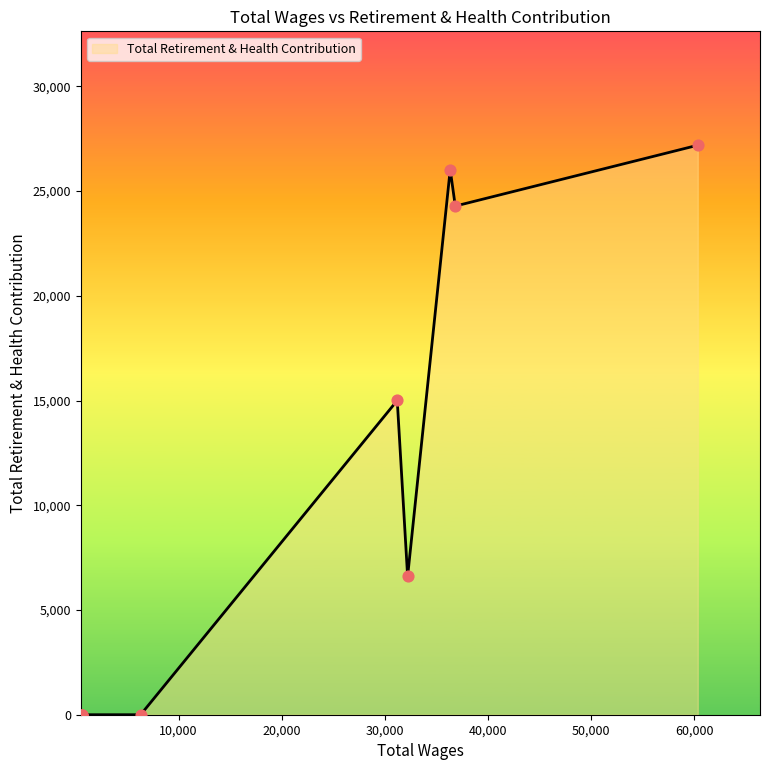

What is the change in value from 36823.0 to 6315.0?

-24285